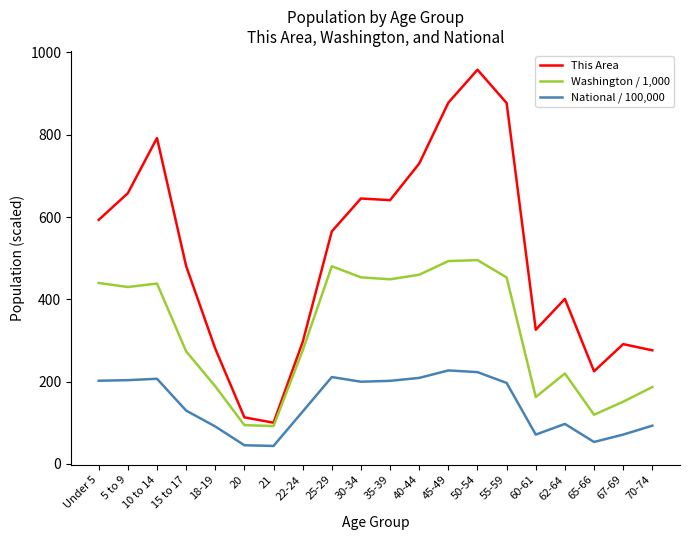

What is the highest value of the National / 100,000 series?

227.1